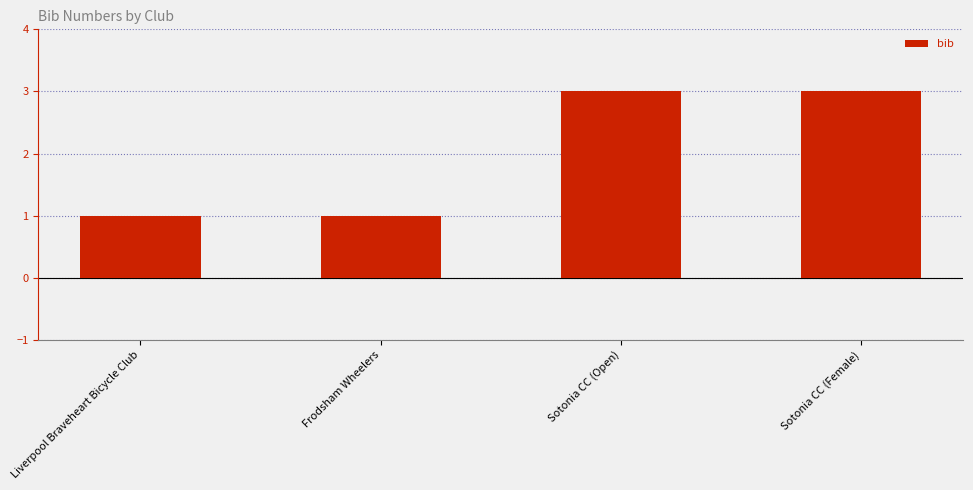

What is the average value?

2